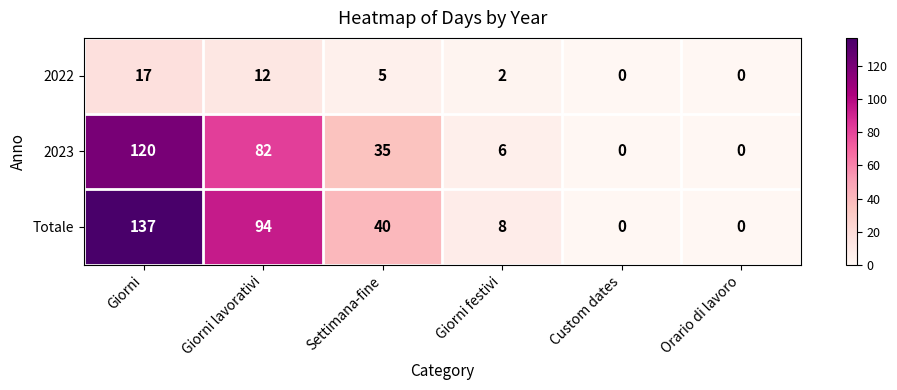

What is the difference between the maximum and second lowest values in the 2023 series?

120